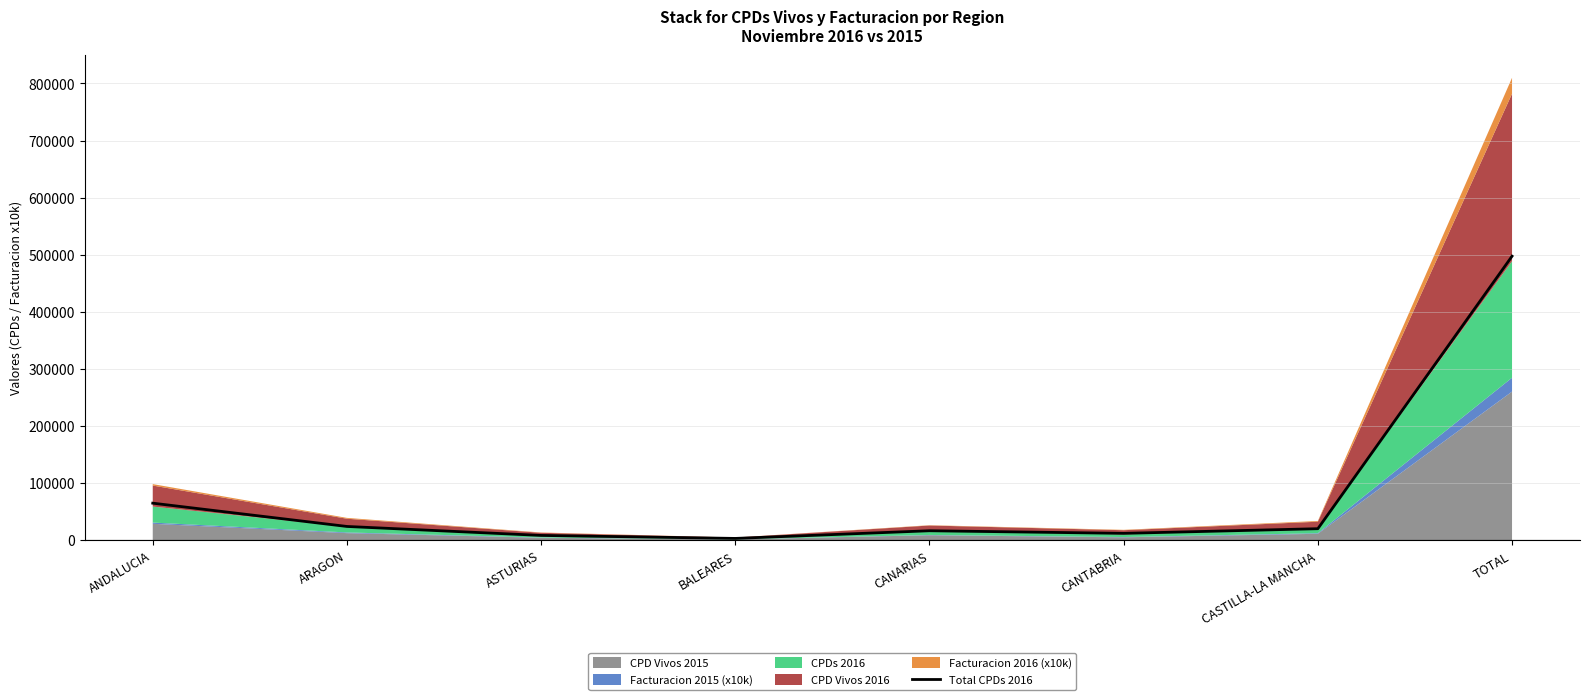

What is the ratio of the value at TOTAL to the value at CANARIAS?

30.1